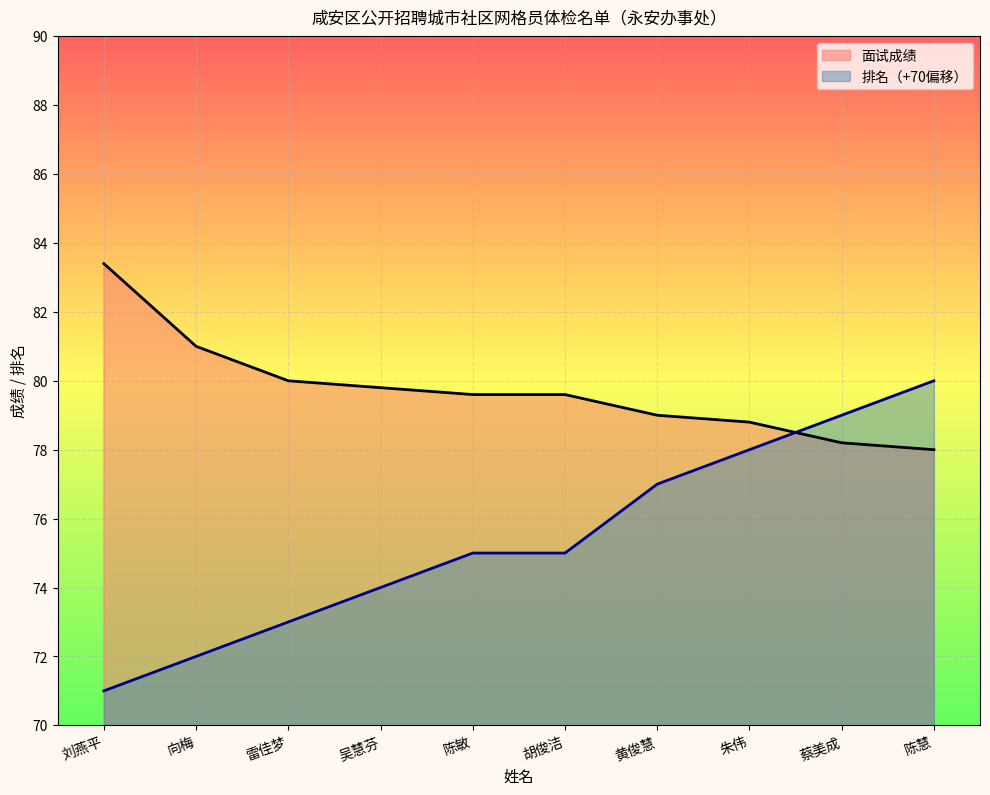

What is the sum of the 排名 values at 黄俊慧 and 雷佳梦?

150.0